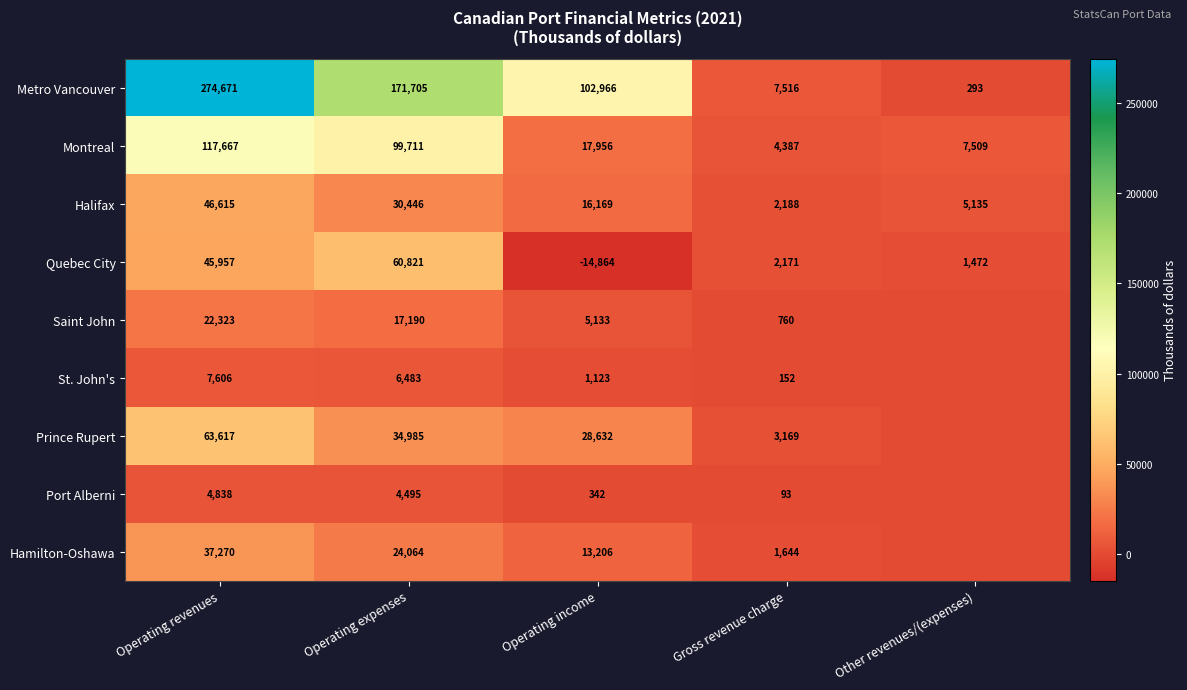

The Prince Rupert series shows 111572 at Operating revenues. True or false?

False